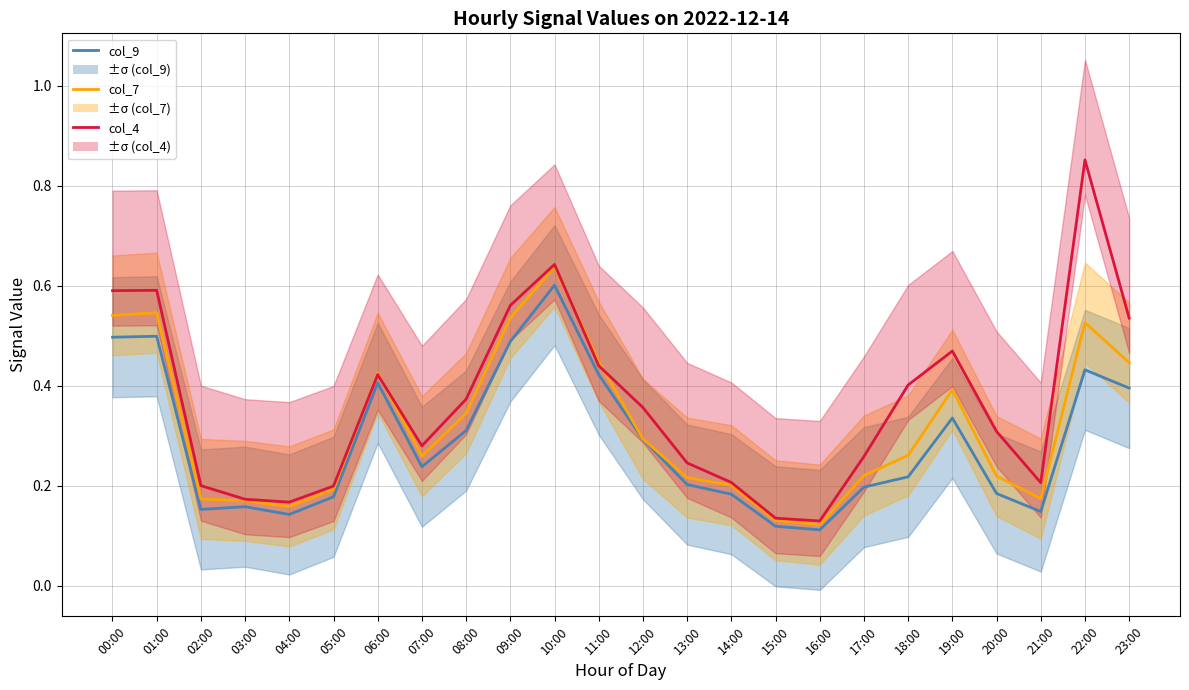

At how many categories does at least one series exceed 0?

24